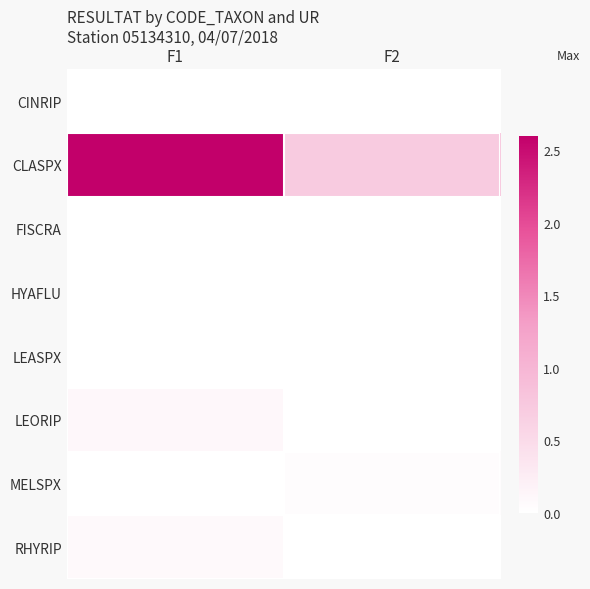

At how many categories does at least one series exceed 2?

1